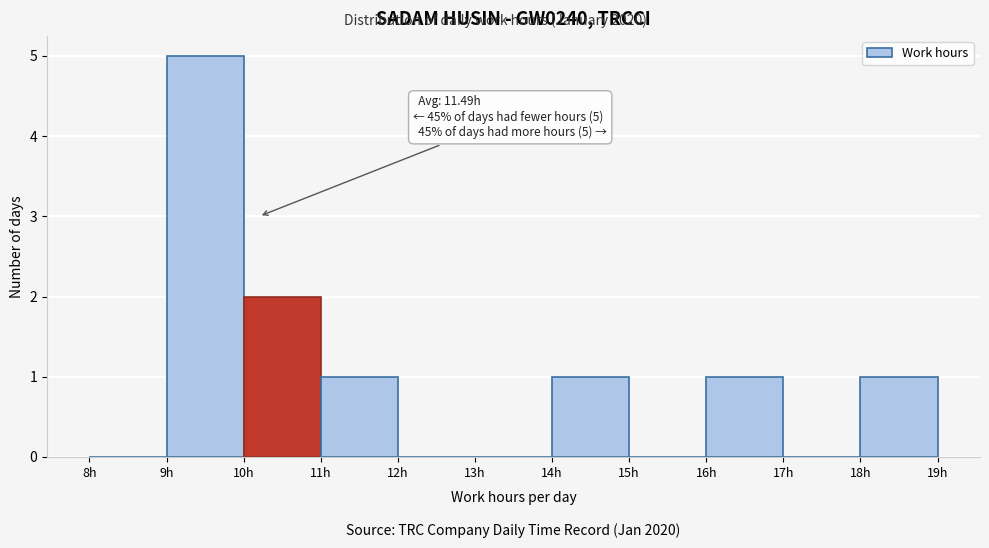

Which range on the x-axis has the tallest bar?

9 to 10